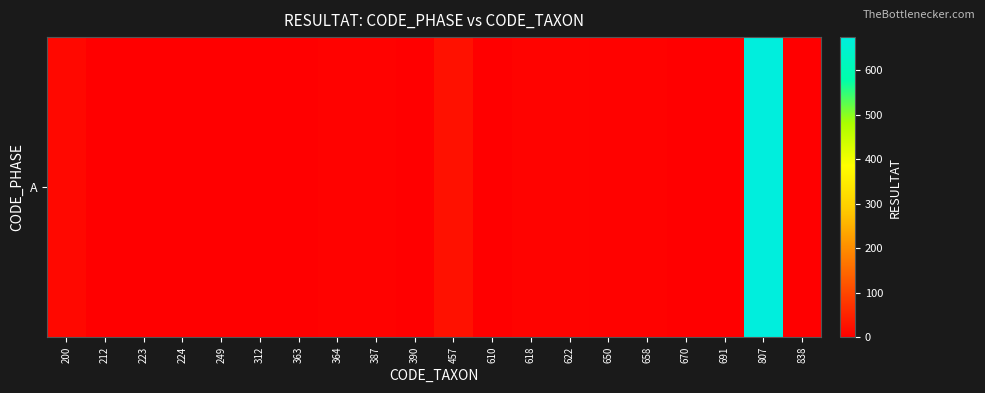

At which category does the chart reach its minimum across all series?

312